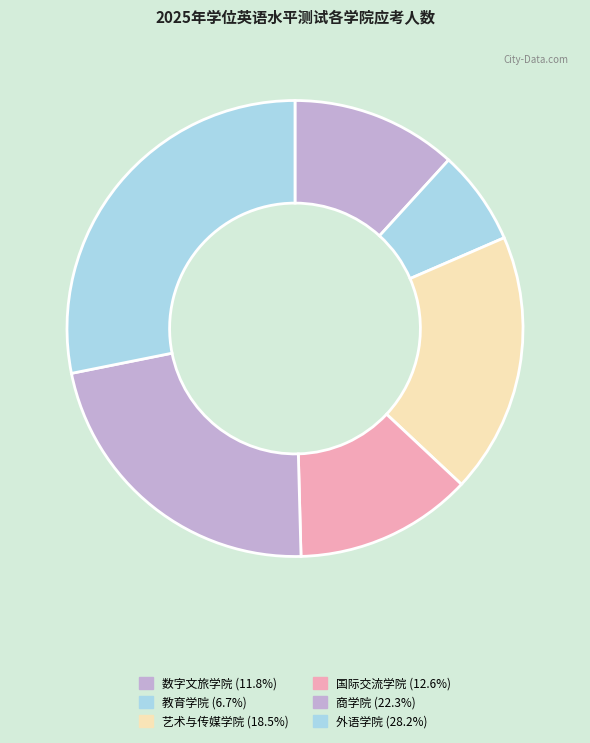

Does 教育学院 represent more than half of the total?

No